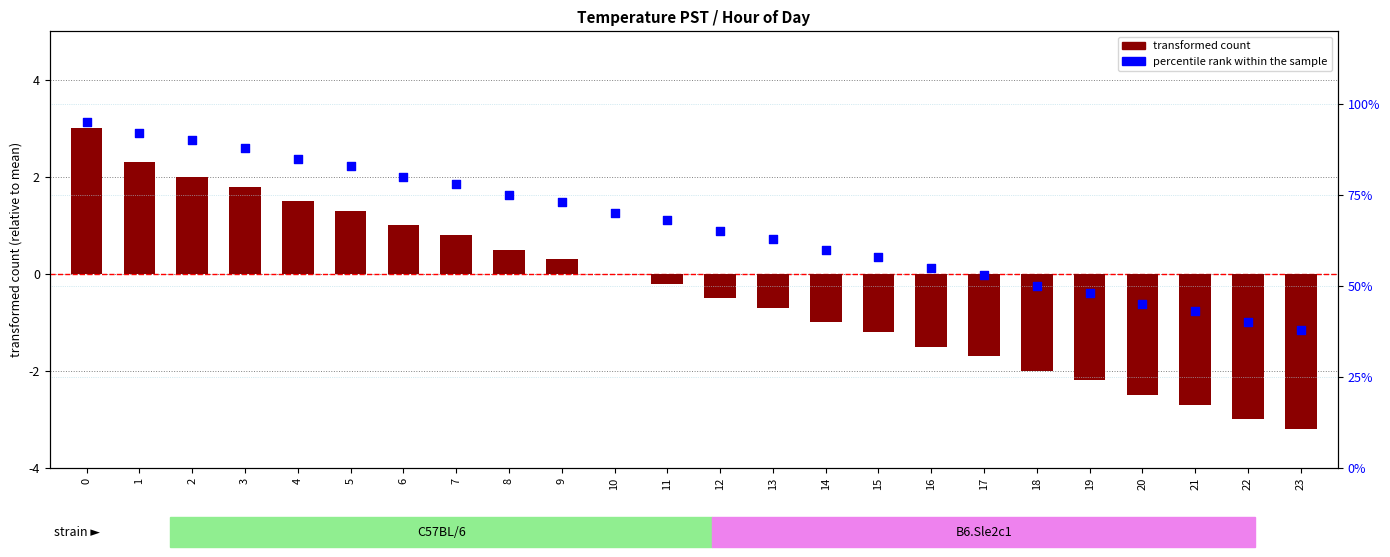

Which series reaches the maximum Y coordinate?

percentile rank within the sample